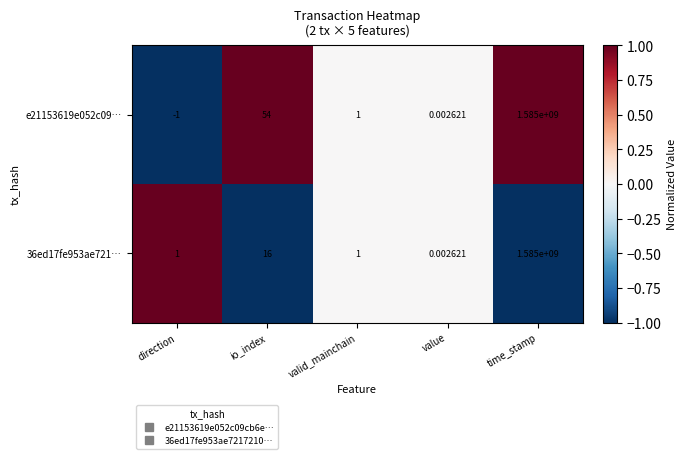

Which series changed the most between direction and valid_mainchain?

e21153619e052c09…